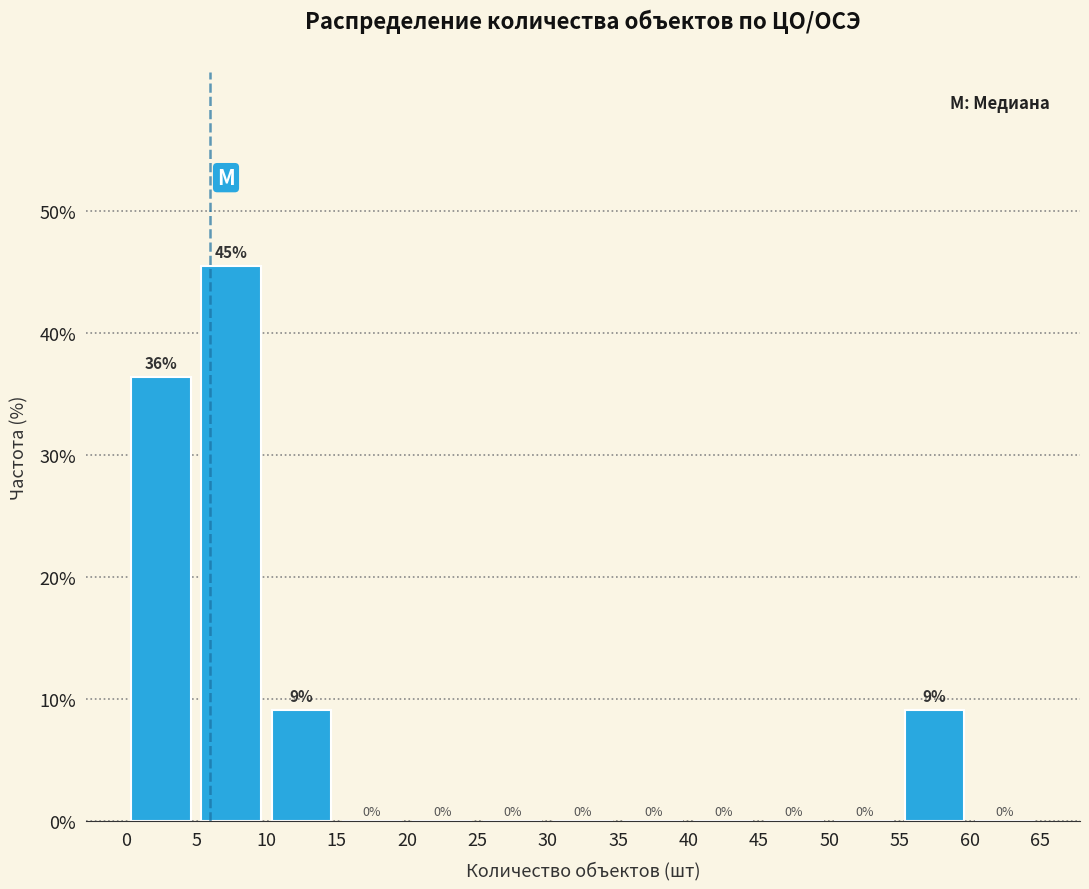

Which range on the x-axis has the tallest bar?

5 to 10